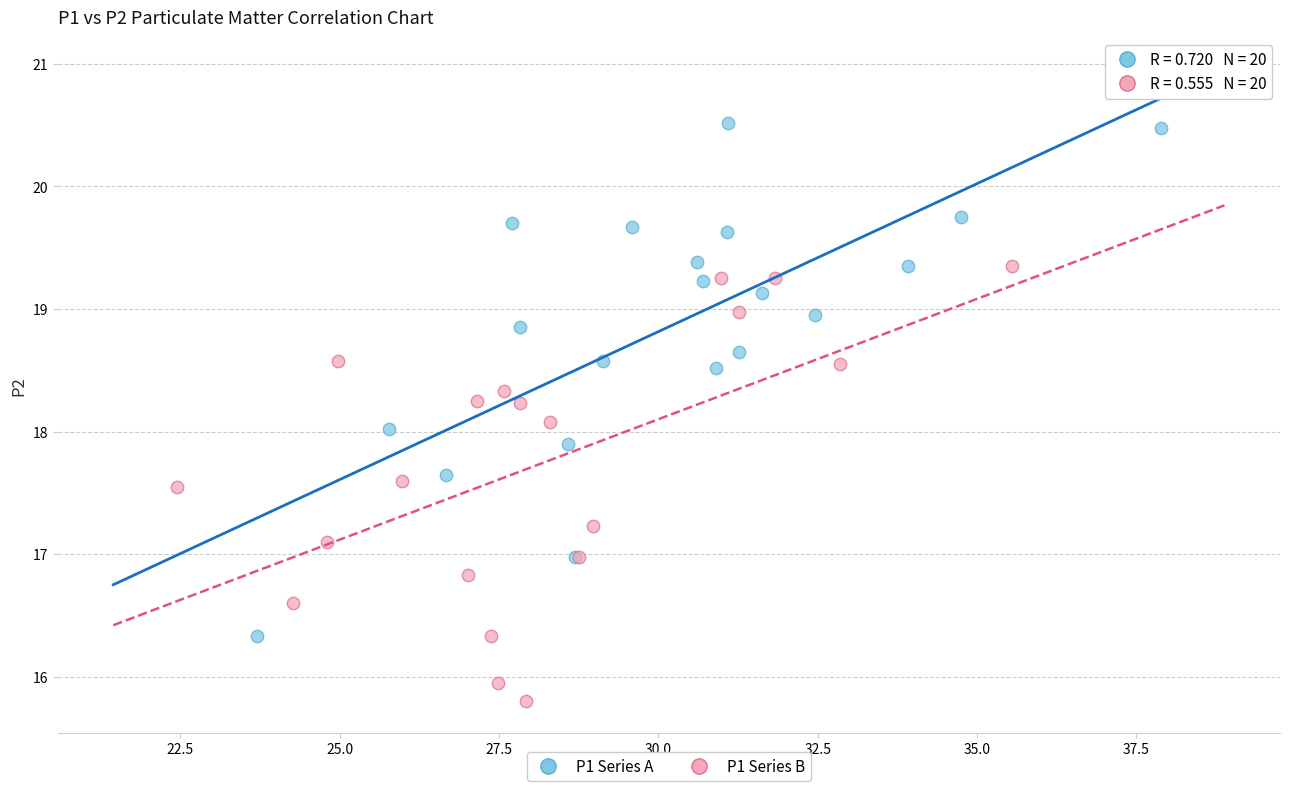

Which series has the largest Y range (max minus min)?

P1 Series A